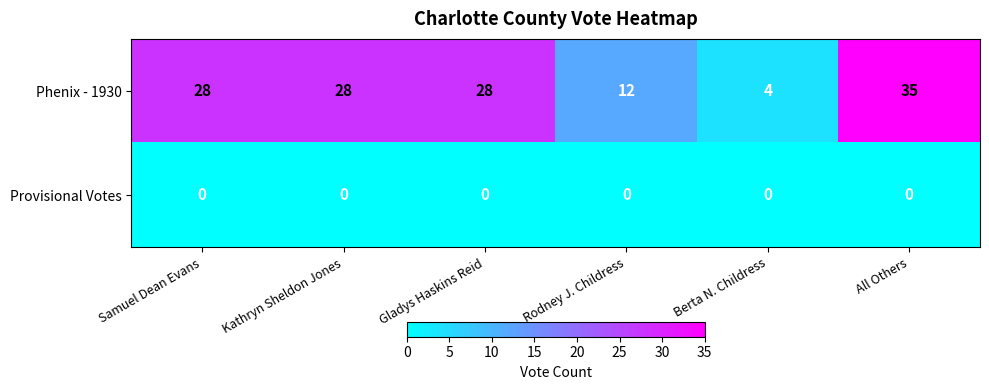

Is it true that Phenix - 1930 equals 28 at Gladys Haskins Reid?

True